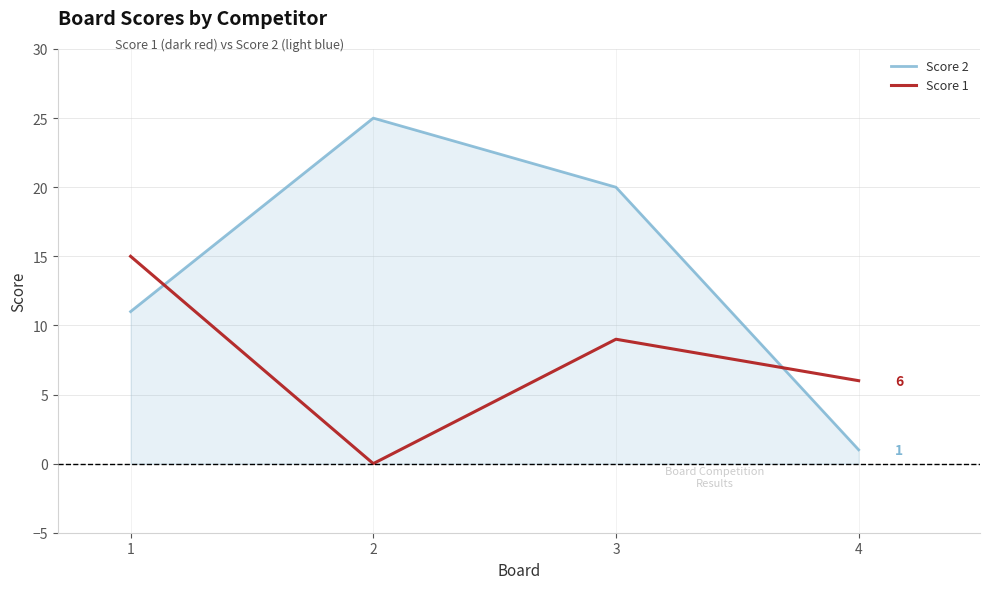

What is the sum of the Score 1 values at 4 and 3?

15